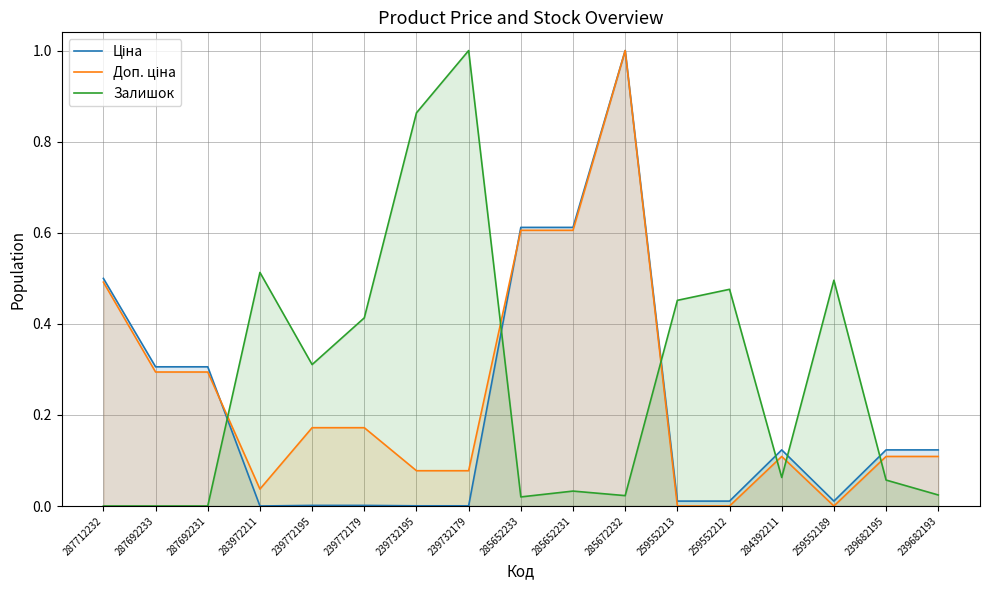

True or false: Доп. ціна has more than 0 points higher than both neighbors.

True